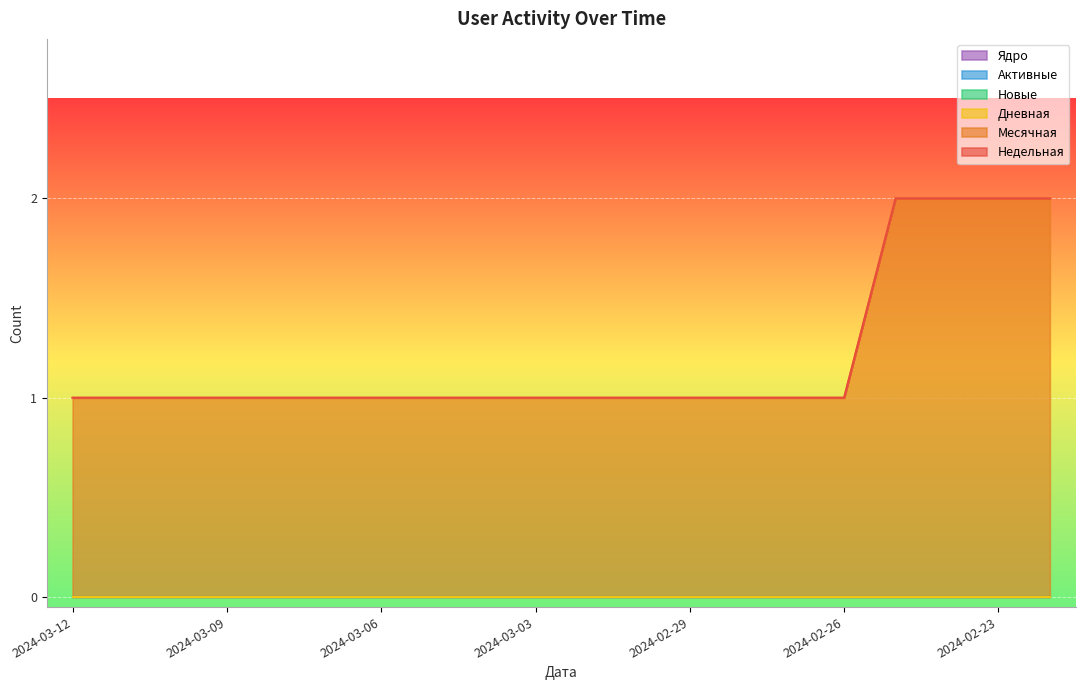

Which category has the highest value in the Ядро series?

2024-03-12